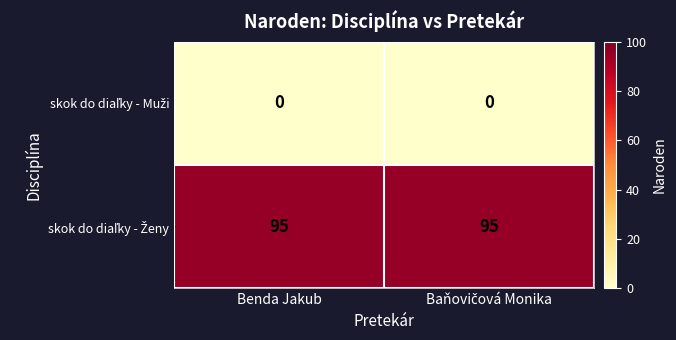

What is the total value across all series at Benda Jakub?

95